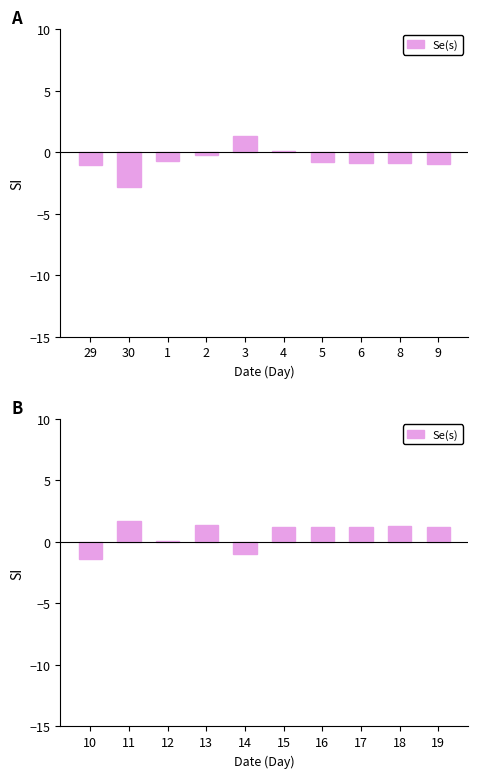

What is the value of the 1st bar from the left?

-1.4